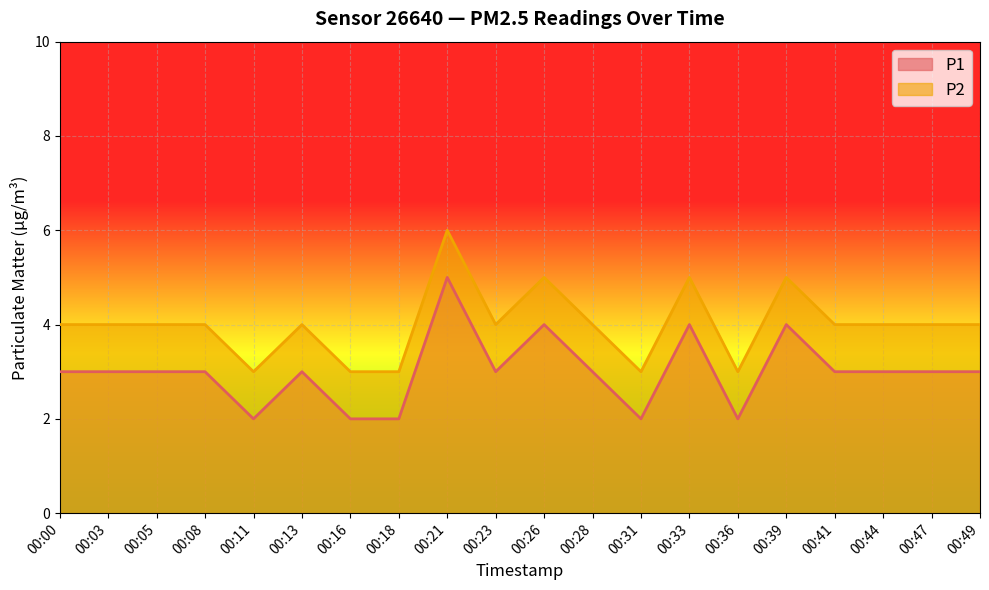

What is the maximum value for P2?

6